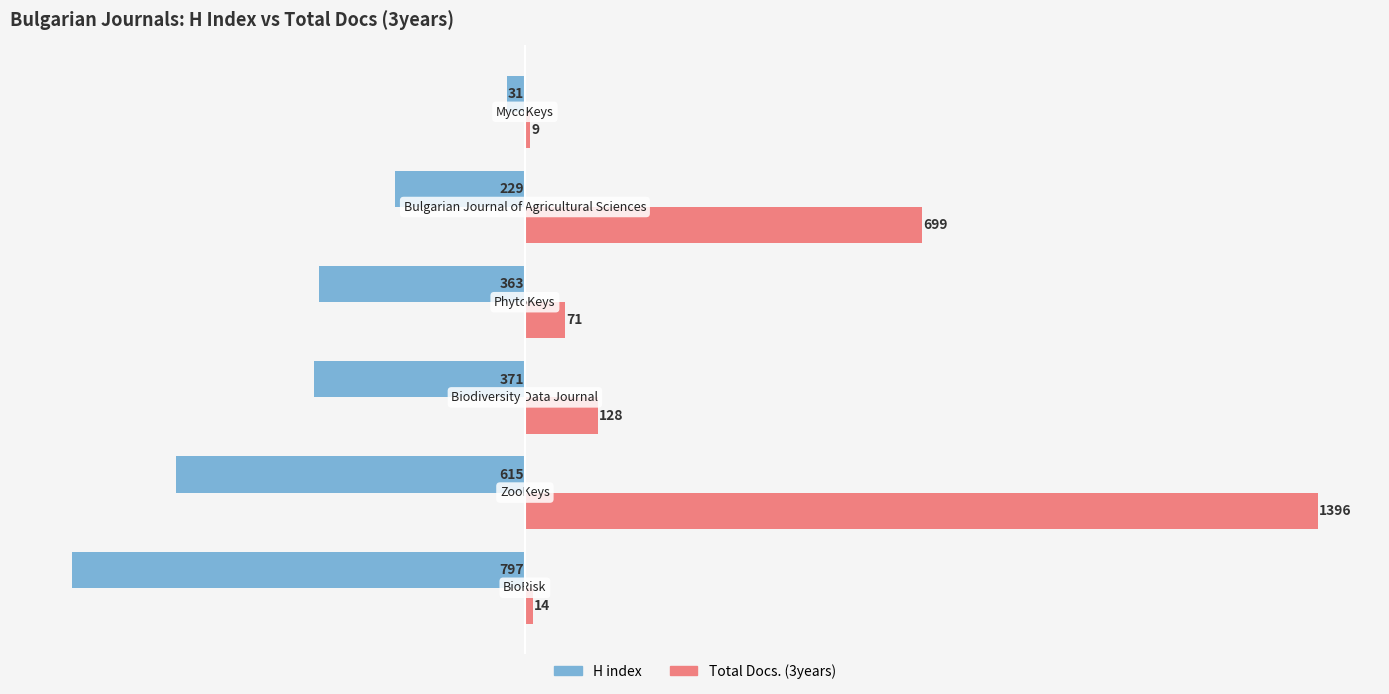

What is the difference between the maximum and minimum values in the Total Docs. (3years) series?

1387